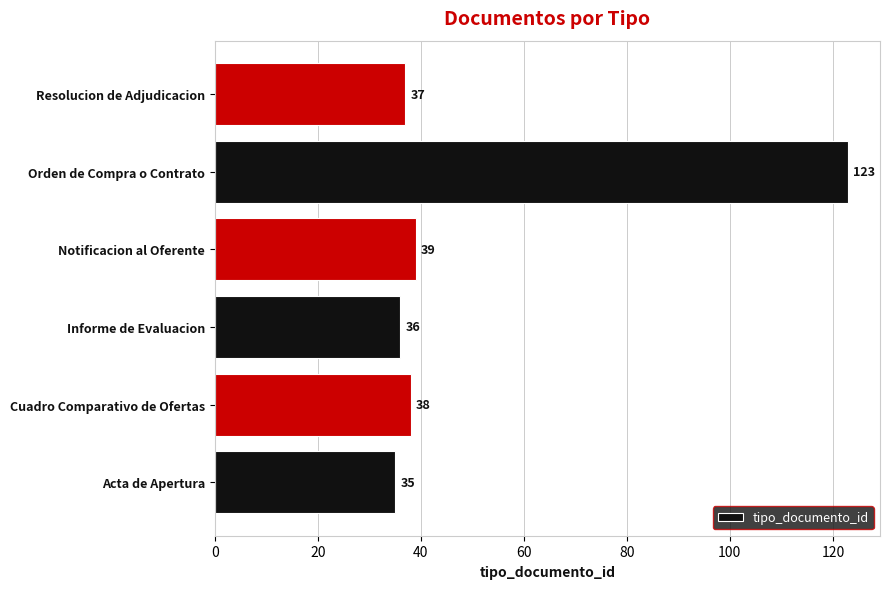

What is the difference between the maximum and second lowest values?

87